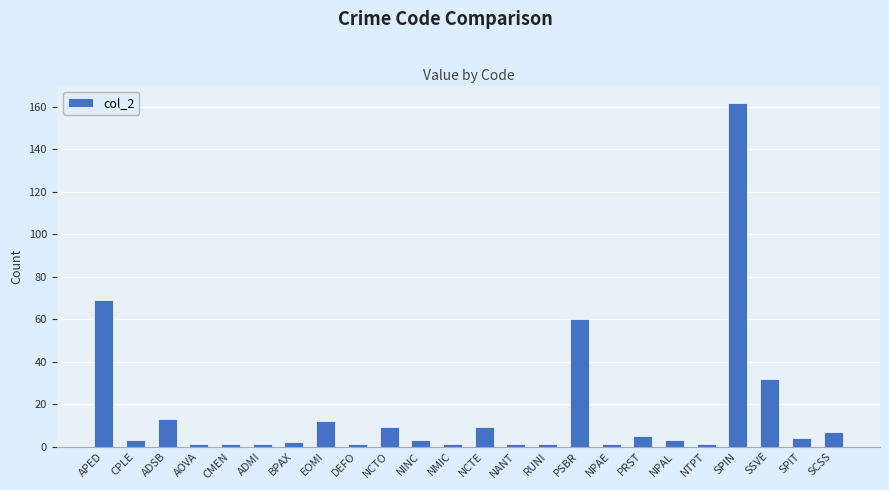

Where is the data nearest to the value 81?

APED